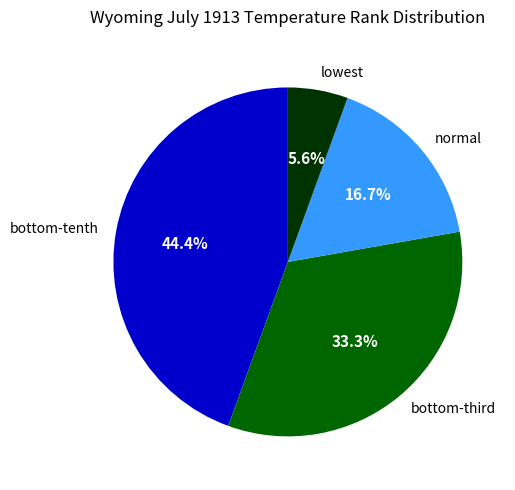

Is lowest the majority of the pie?

No